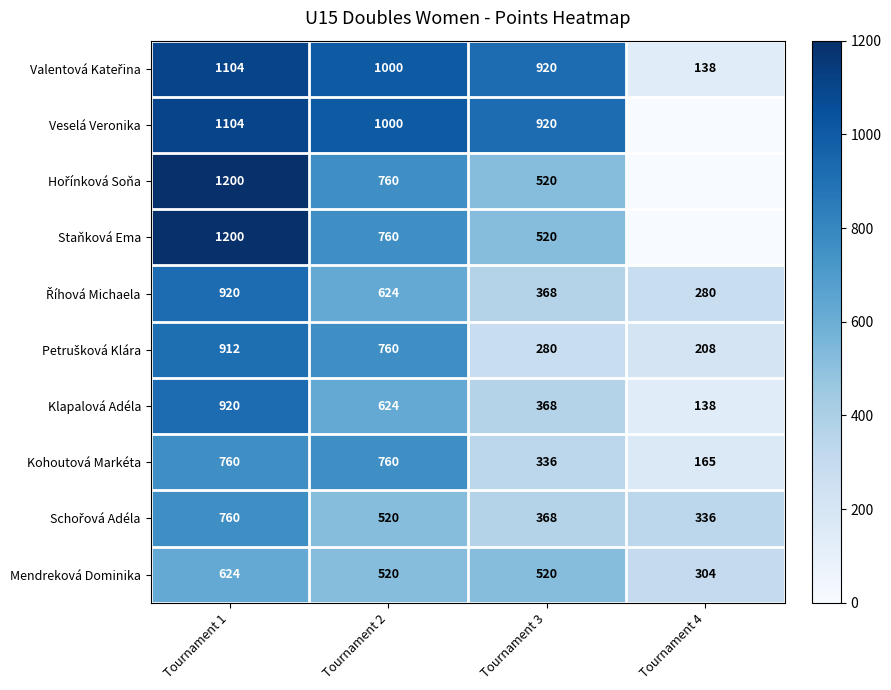

What is the average value of the Kohoutová Markéta series?

505